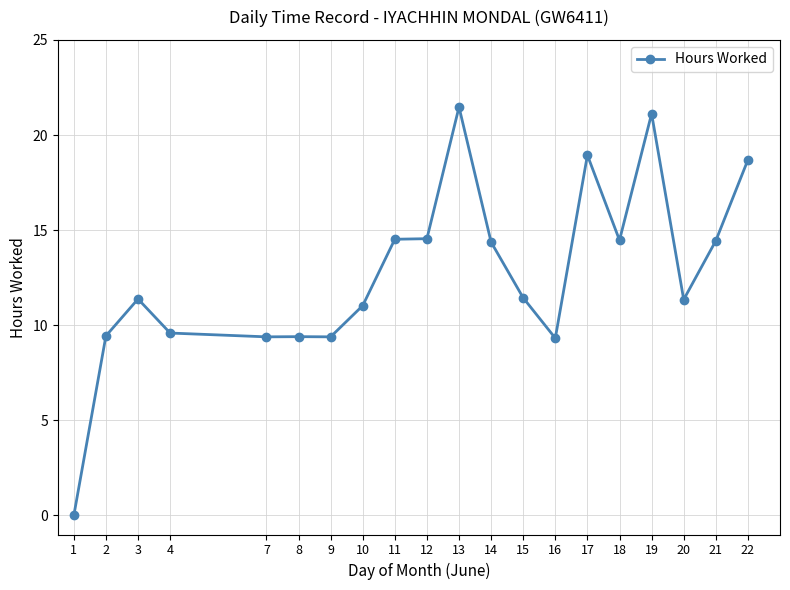

What is the change in value from 2 to 11?

+5.1